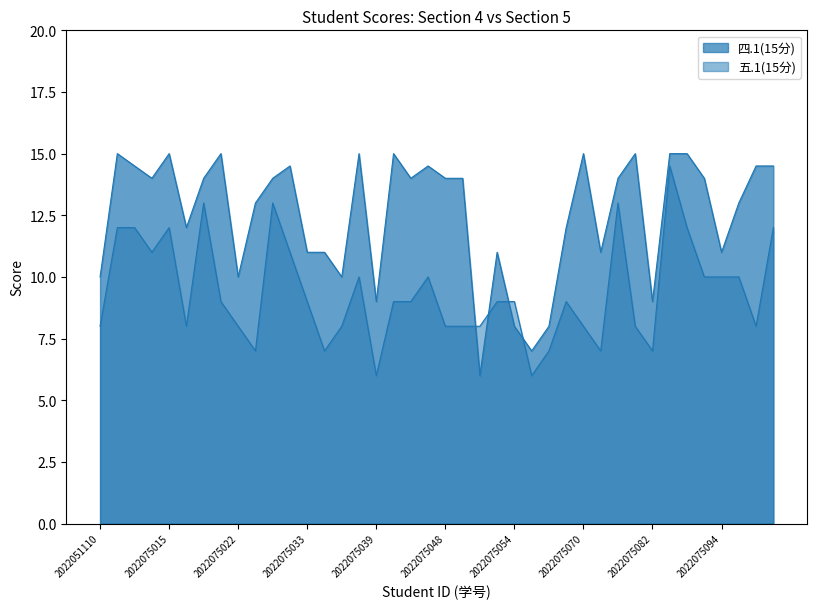

Count the number of data series in this chart.

2